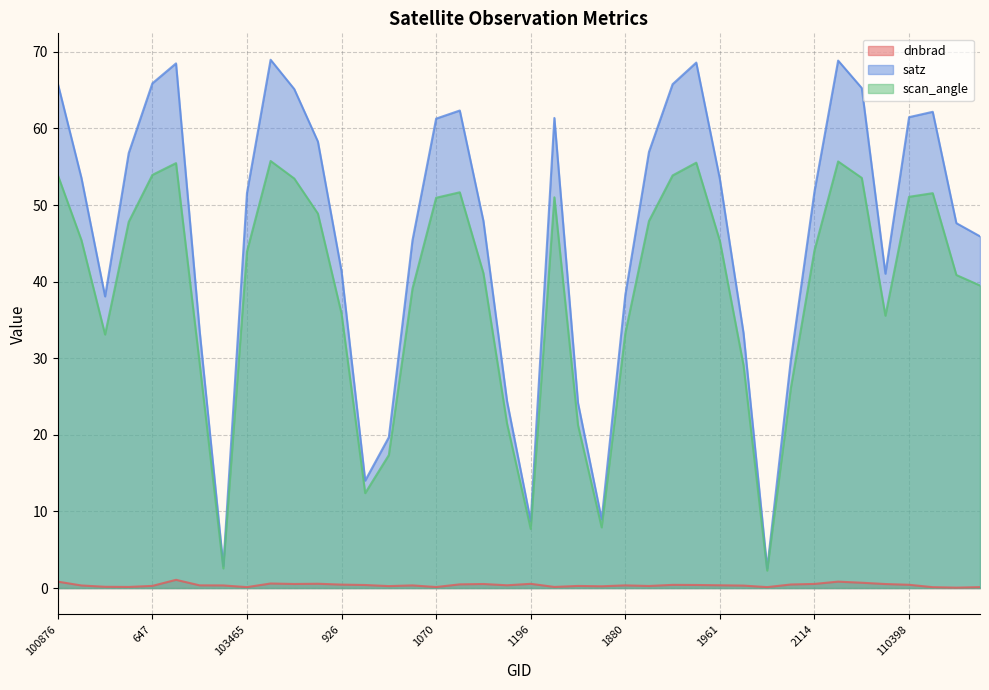

Which series has the largest total across all categories?

satz